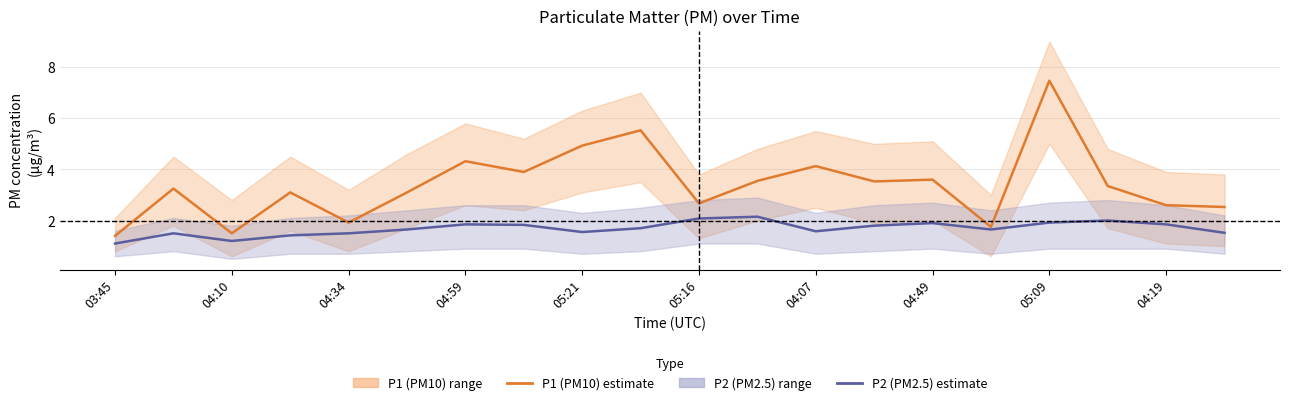

What is the minimum value shown in the chart?

1.1